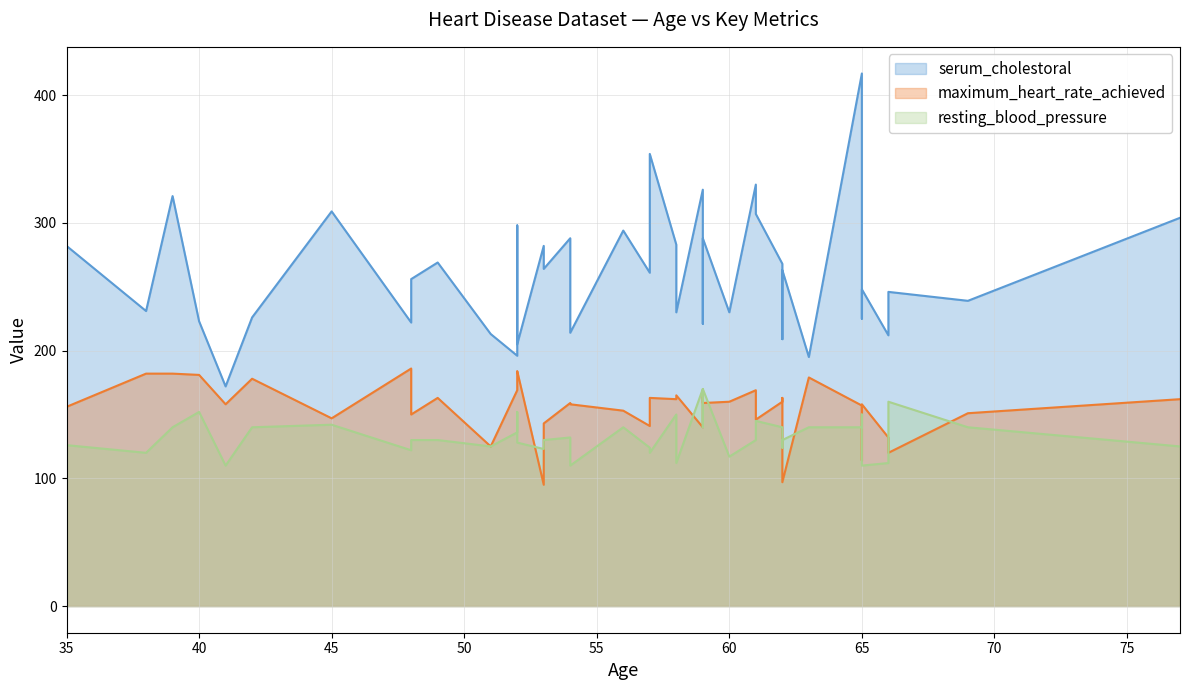

Which label corresponds to the largest value in the chart?

65